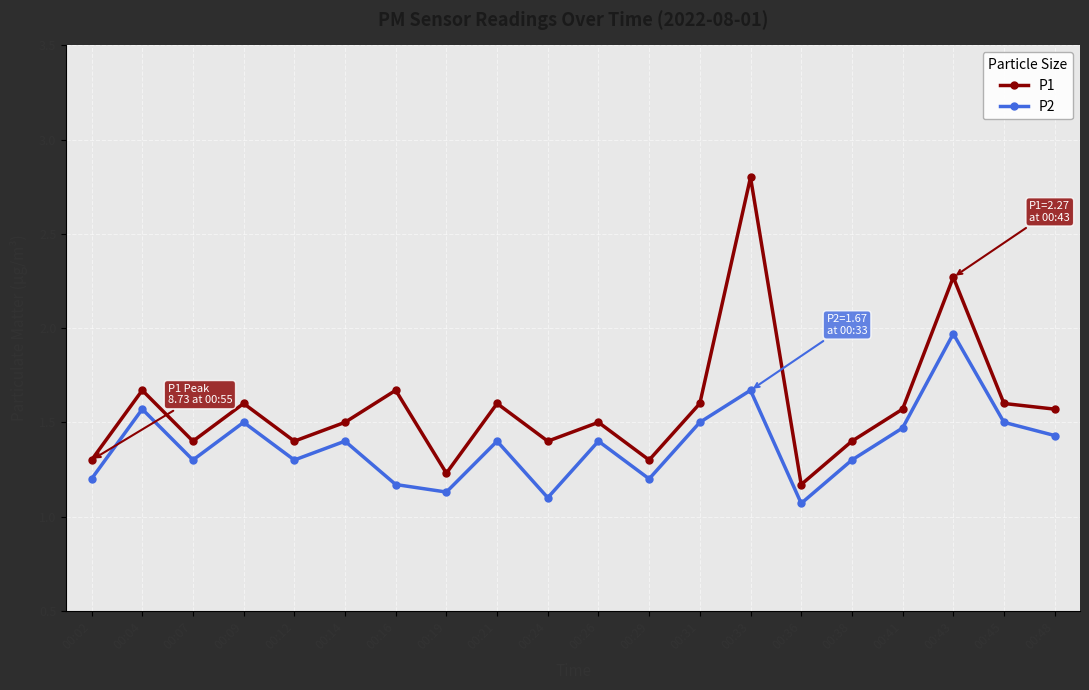

What is the difference between the highest and lowest values at 00:04?

0.1